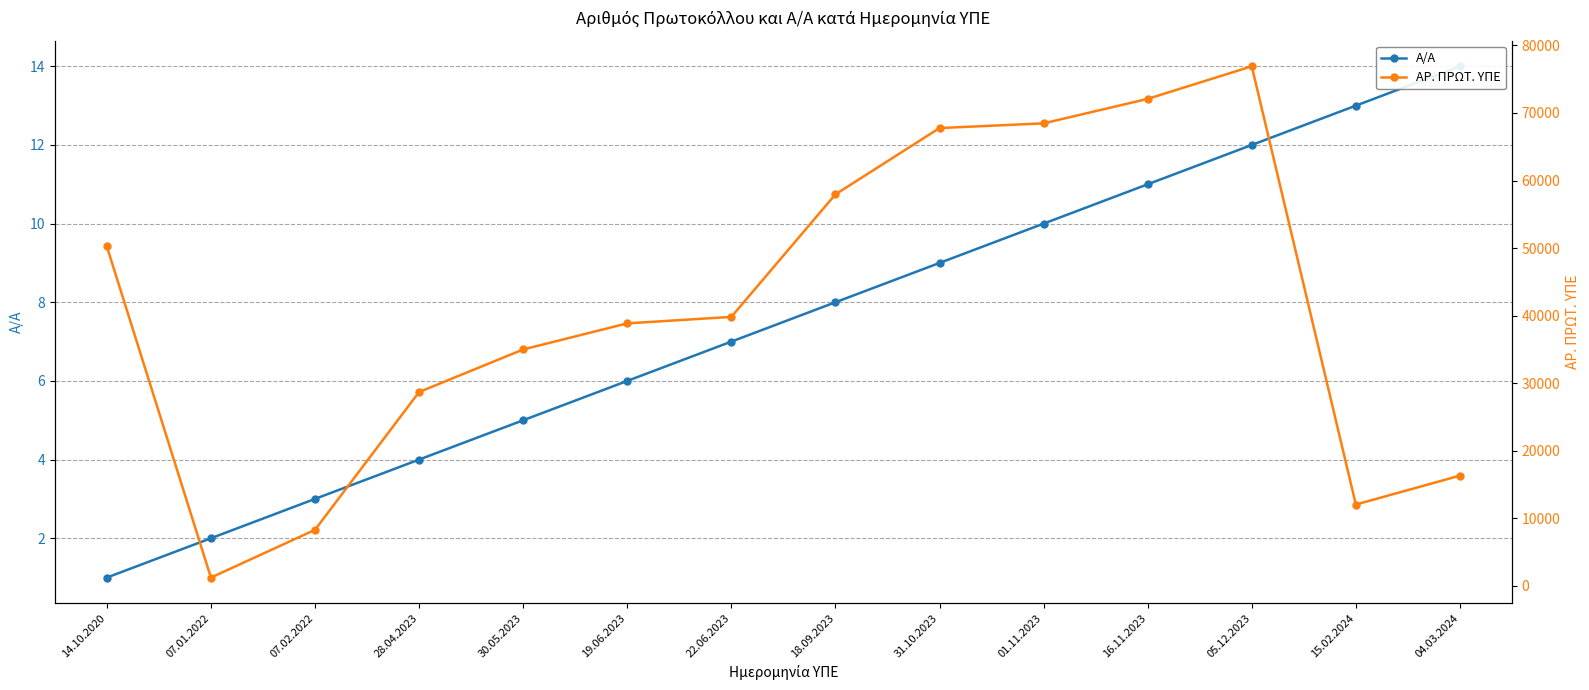

How many distinct data groups are displayed?

2